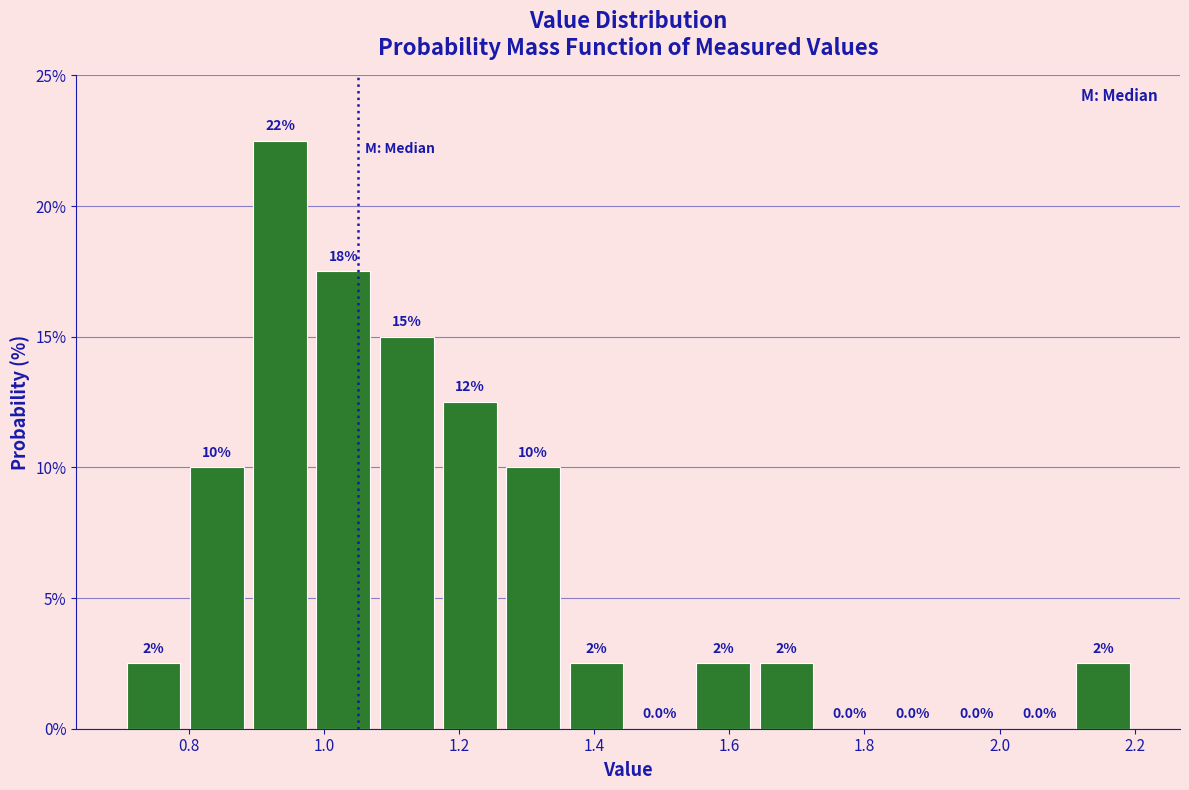

Over which range of the x-axis is the bar tallest?

0.88 to 0.98